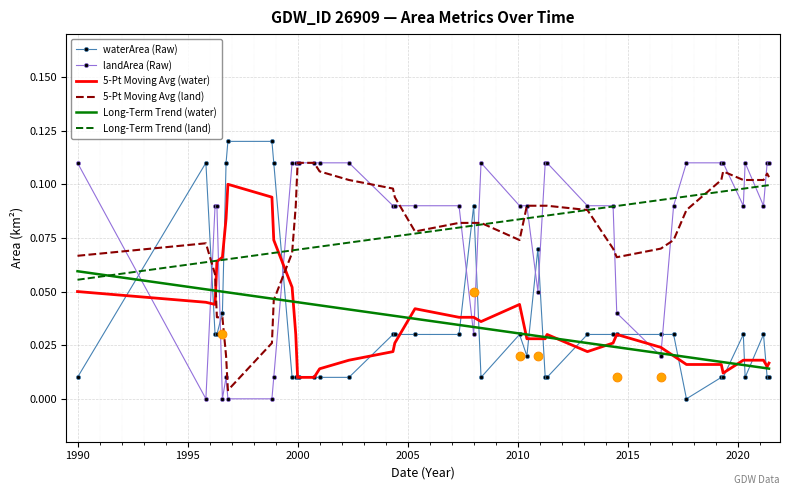

At how many categories does at least one series exceed 0?

40